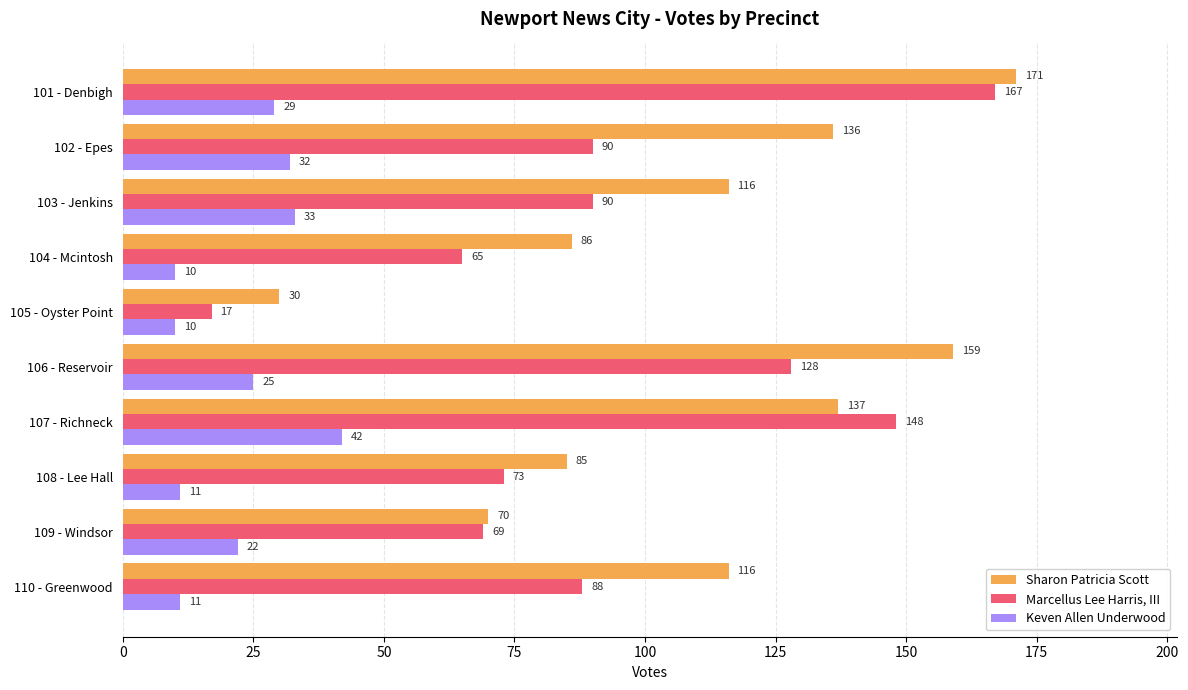

What is the sum of all Marcellus Lee Harris, III values?

935